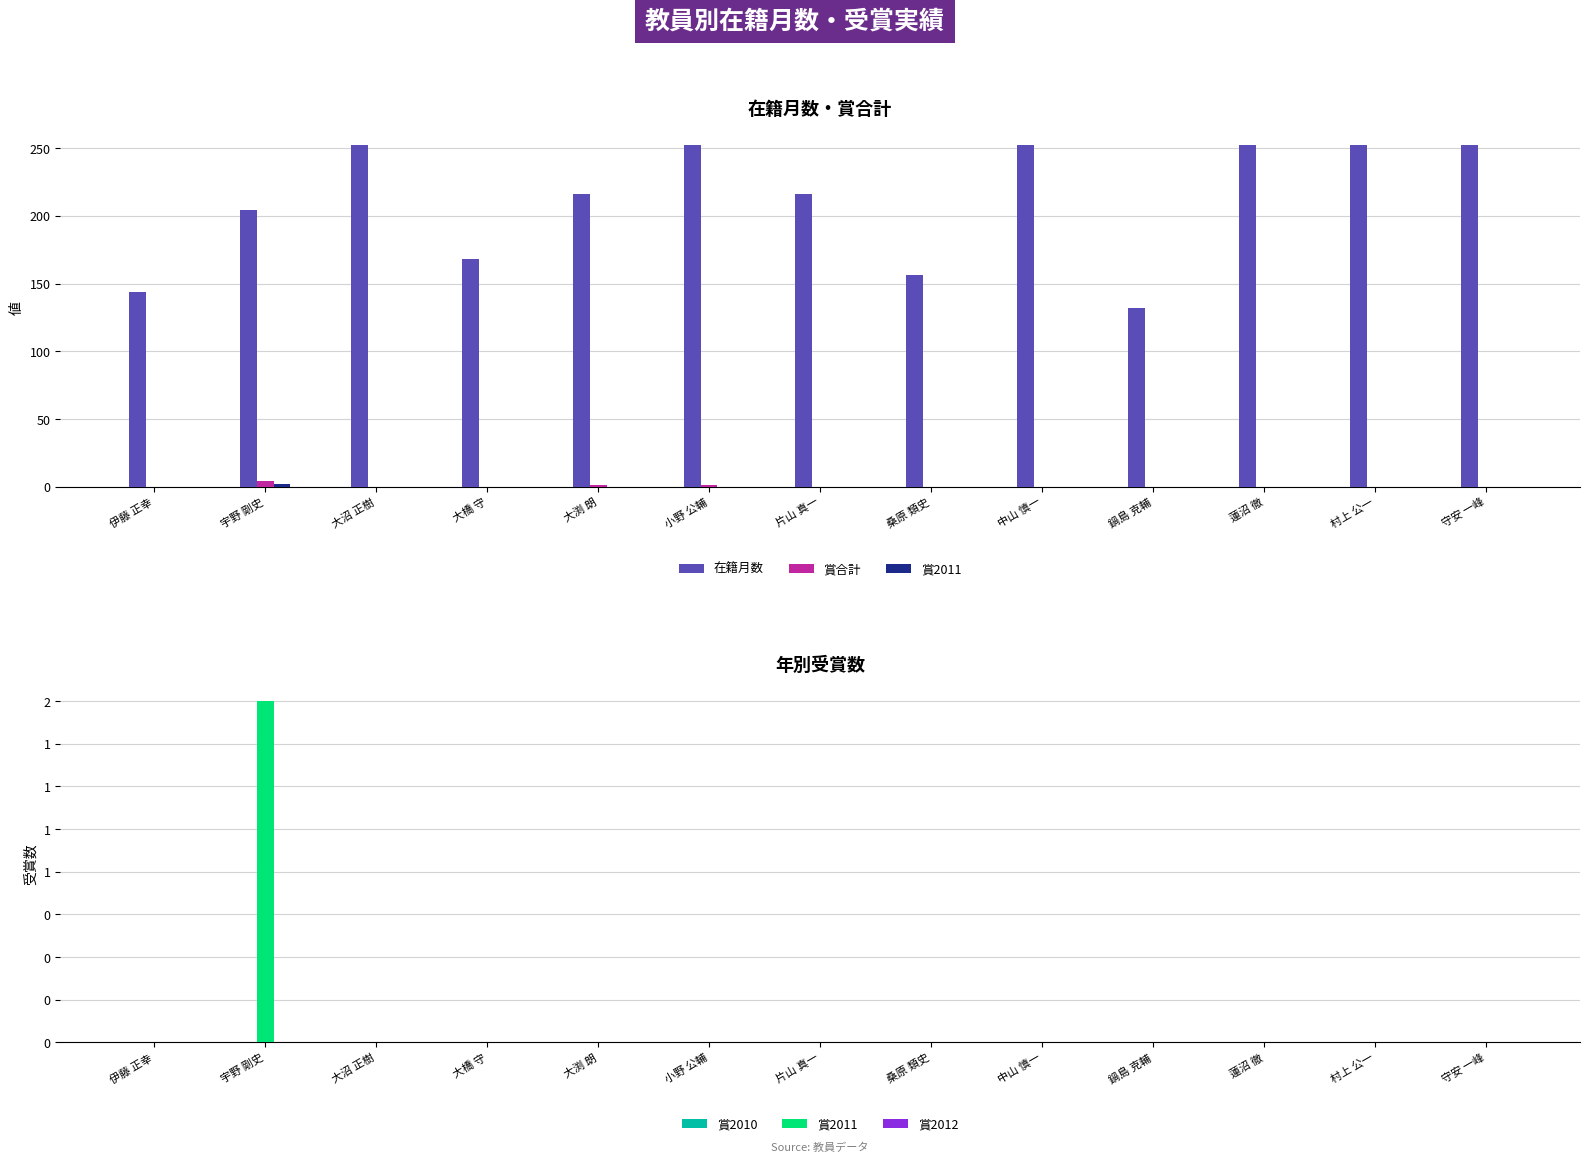

Rank the series at 伊藤 正幸 from lowest to highest value.

賞合計, 賞2011, 賞2010, 賞2012, 在籍月数